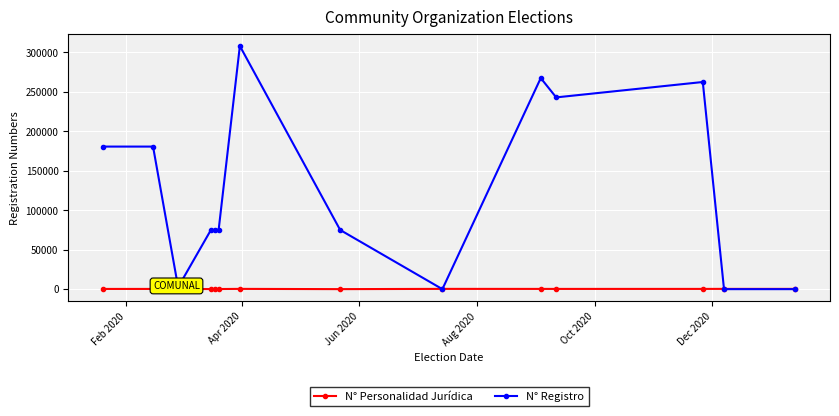

Which series has the largest total across all categories?

N° Registro